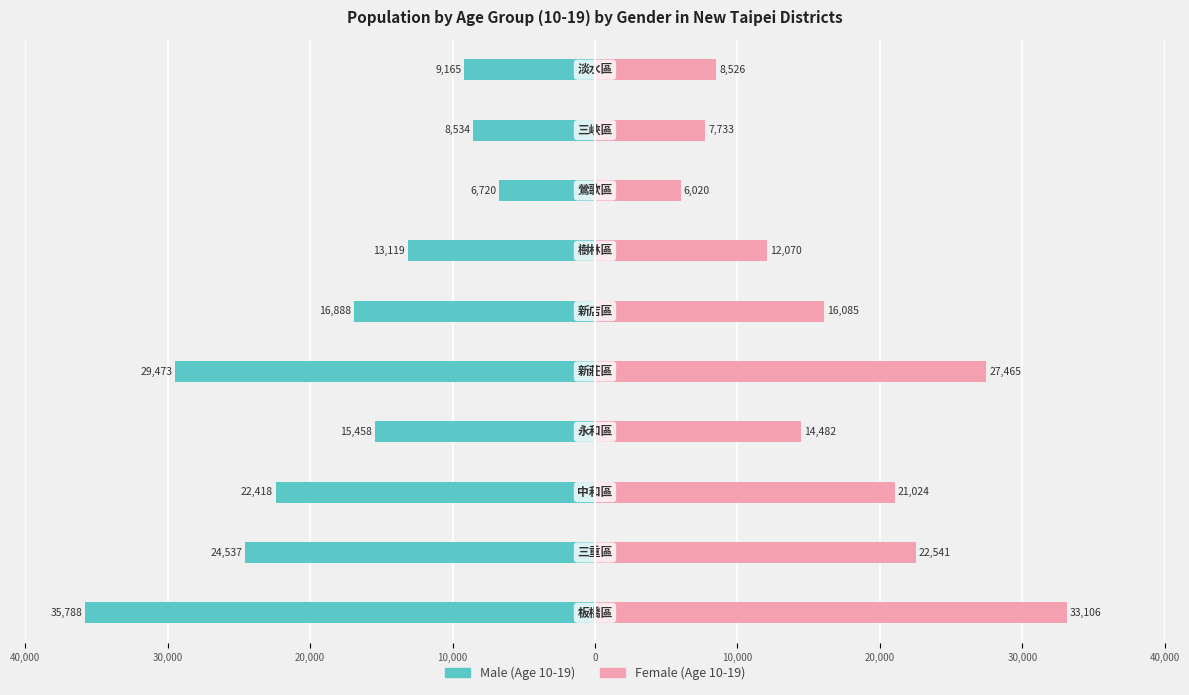

How many data points in Male (10-19) are less than -15458?

5